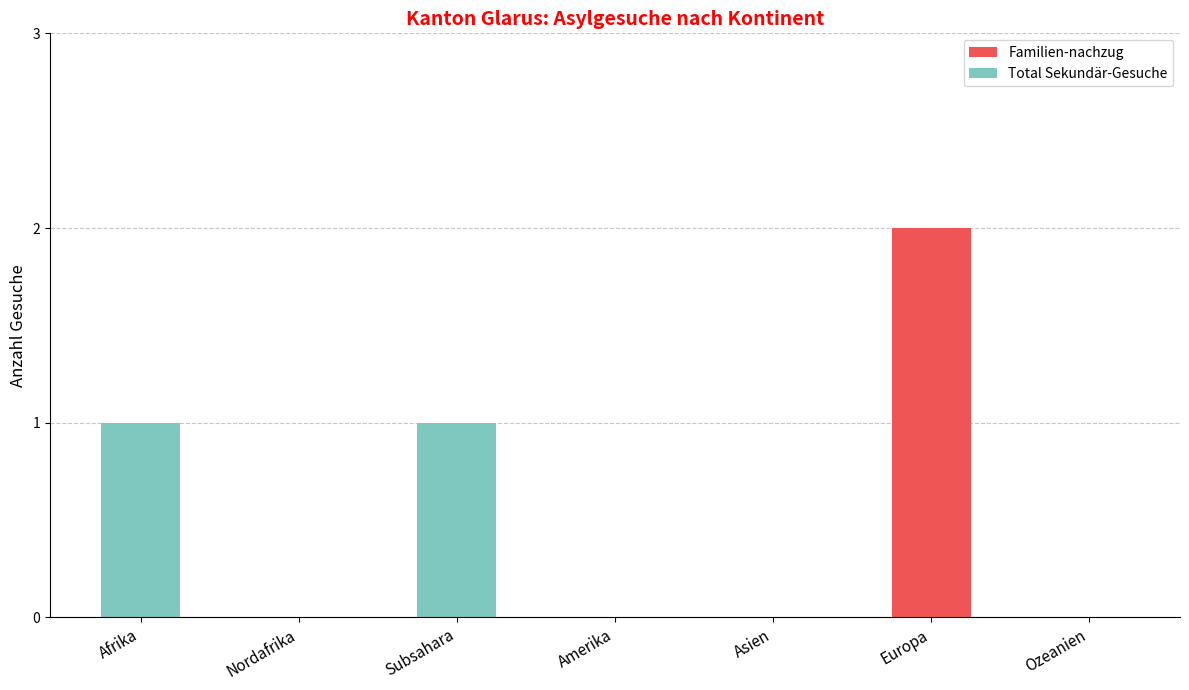

True or false: Familien-nachzug has a value of 0 at Ozeanien.

True